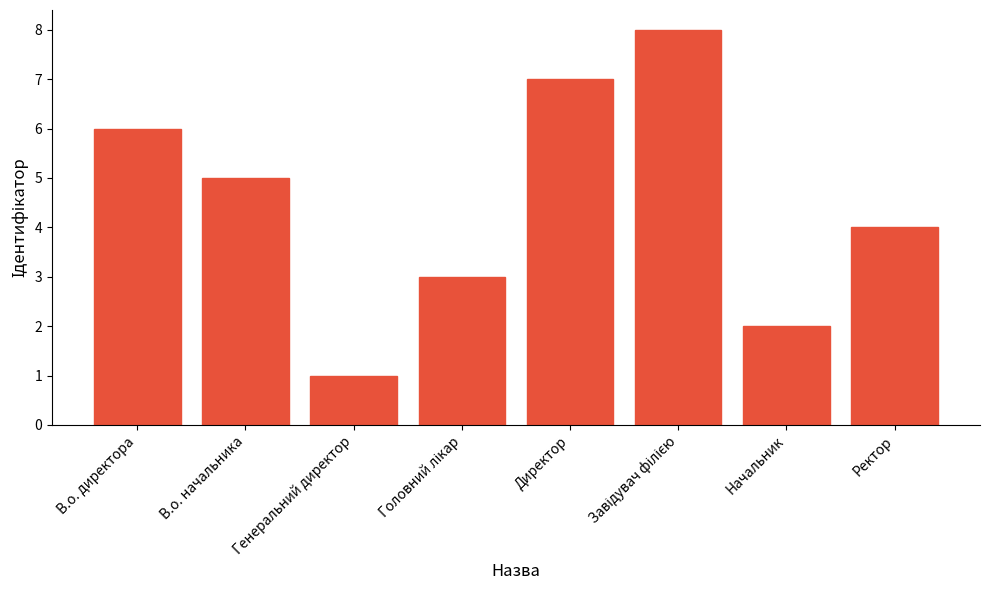

What is the sum of all values?

36